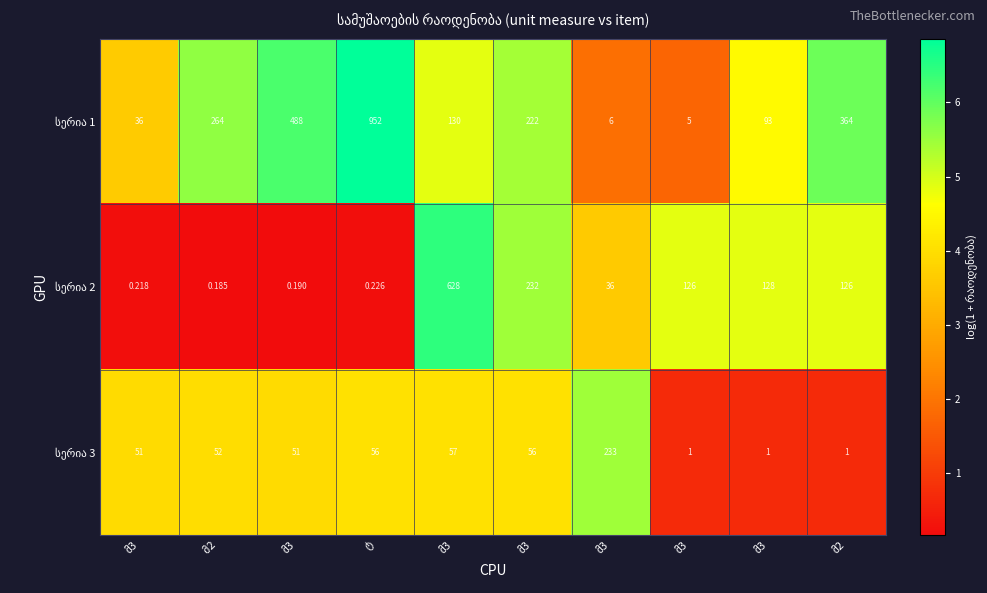

Which series has the largest range (max minus min)?

სერია 2